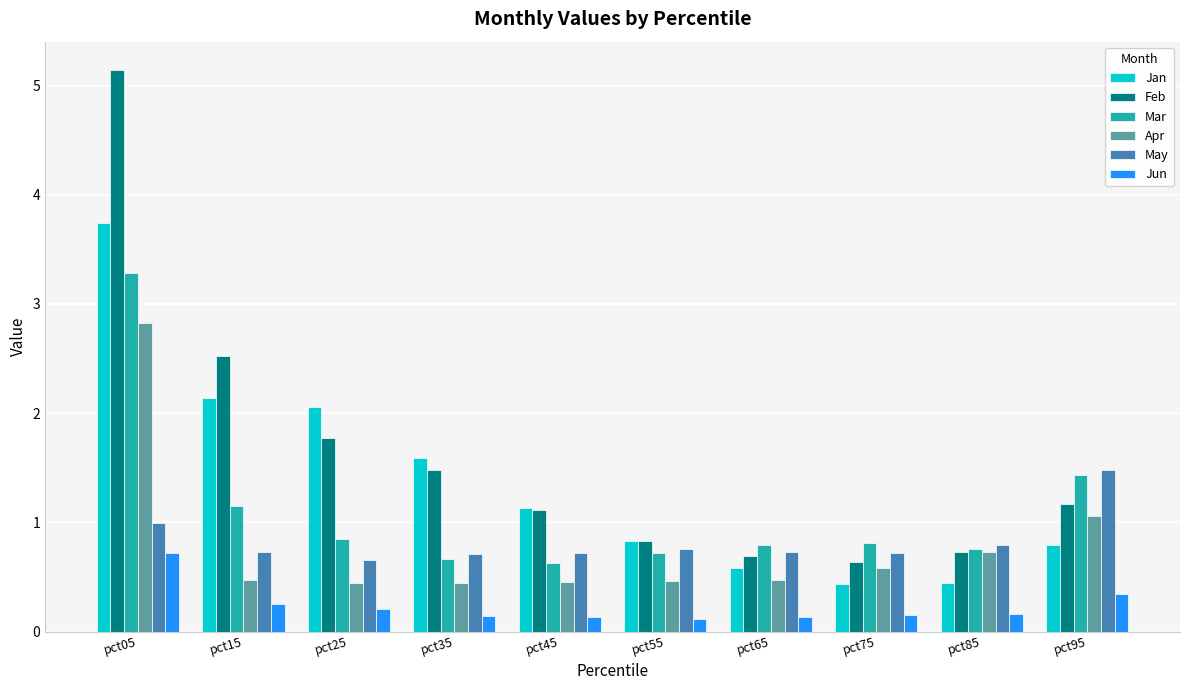

Count the number of categories in the chart.

10